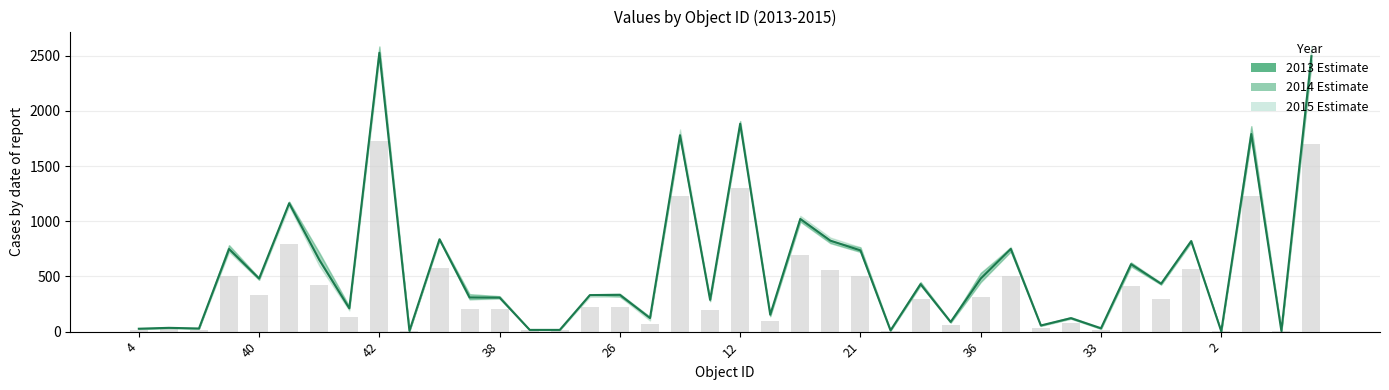

What is the greatest value displayed?

2526.0